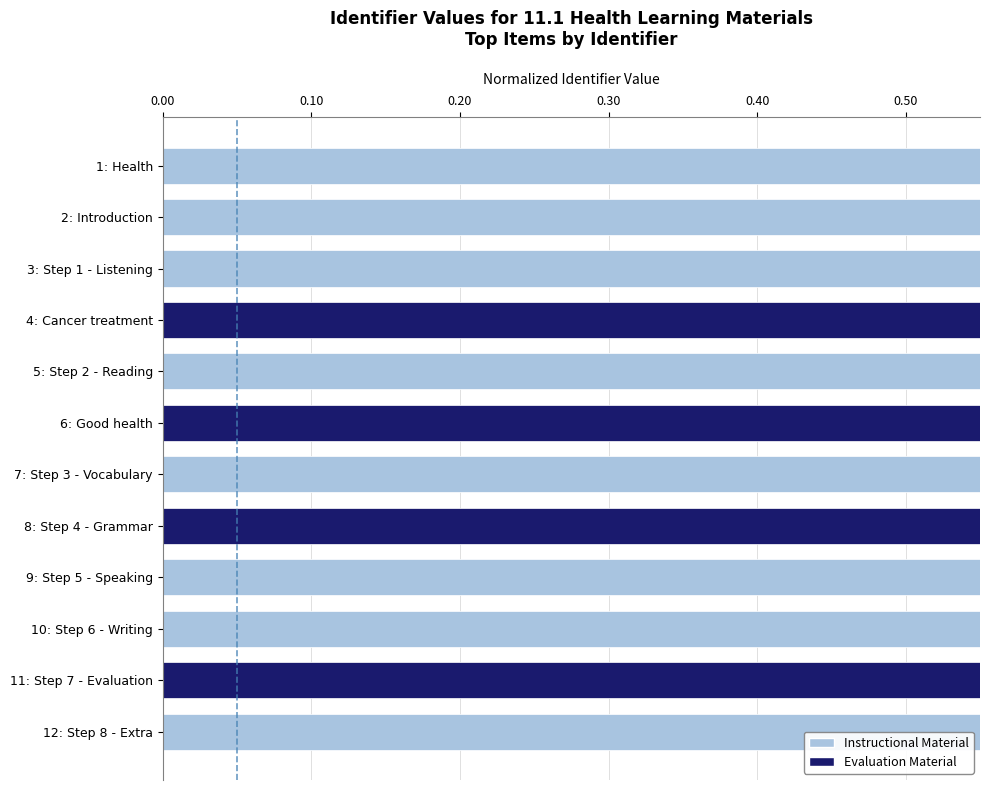

Which has a higher value, 7: Step 3 - Vocabulary or 6: Good health?

7: Step 3 - Vocabulary